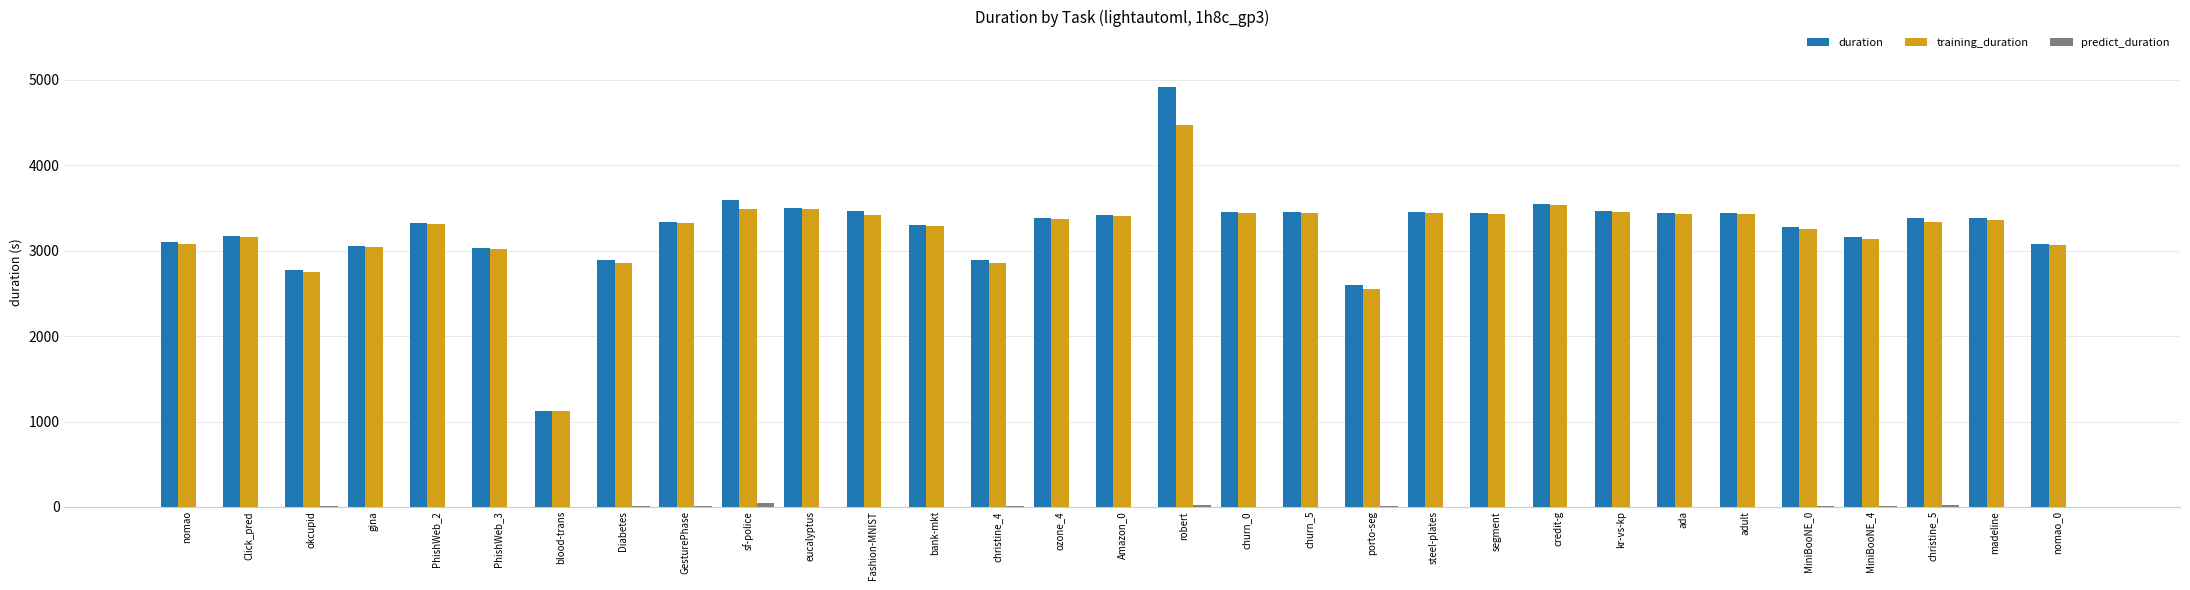

Is it true that duration equals 3793.5 at porto-seg?

False